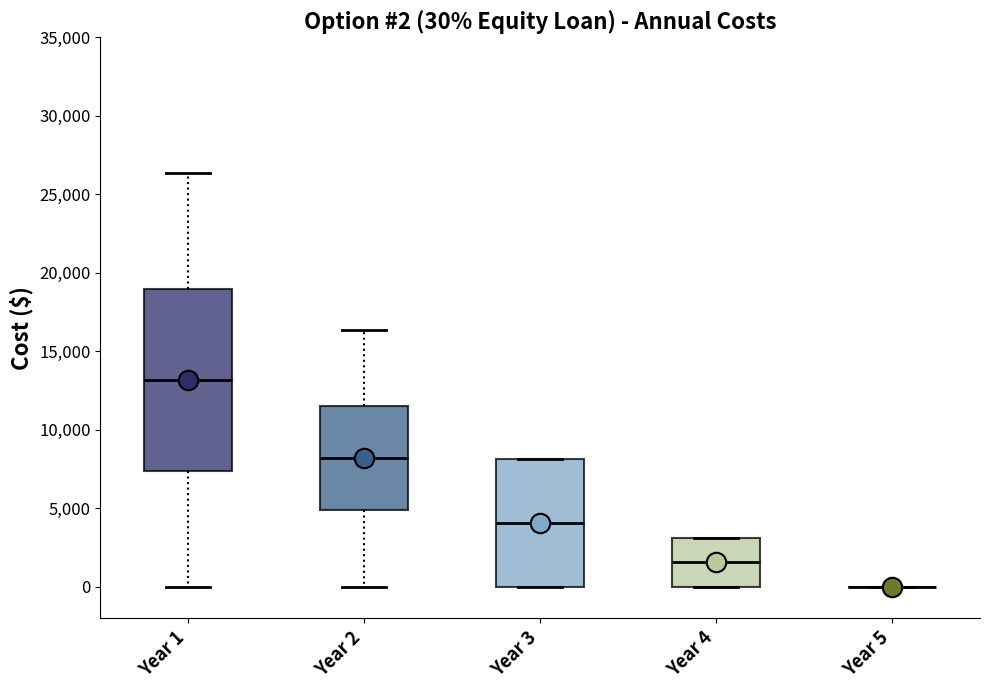

Comparing the boxes themselves (not the whiskers), which one is the tallest?

Year 1